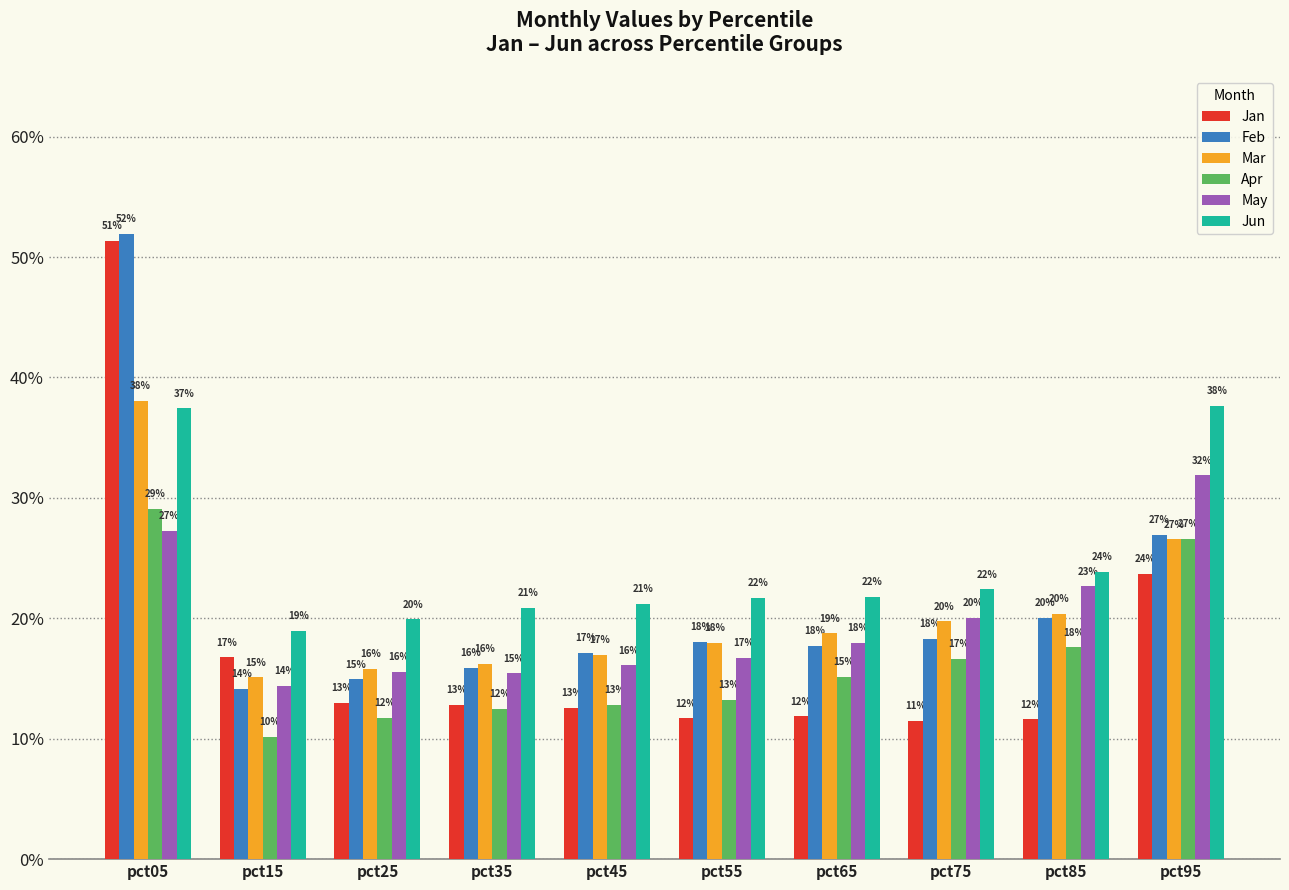

Is the value of Jun at pct25 greater than the value of May at pct85?

No